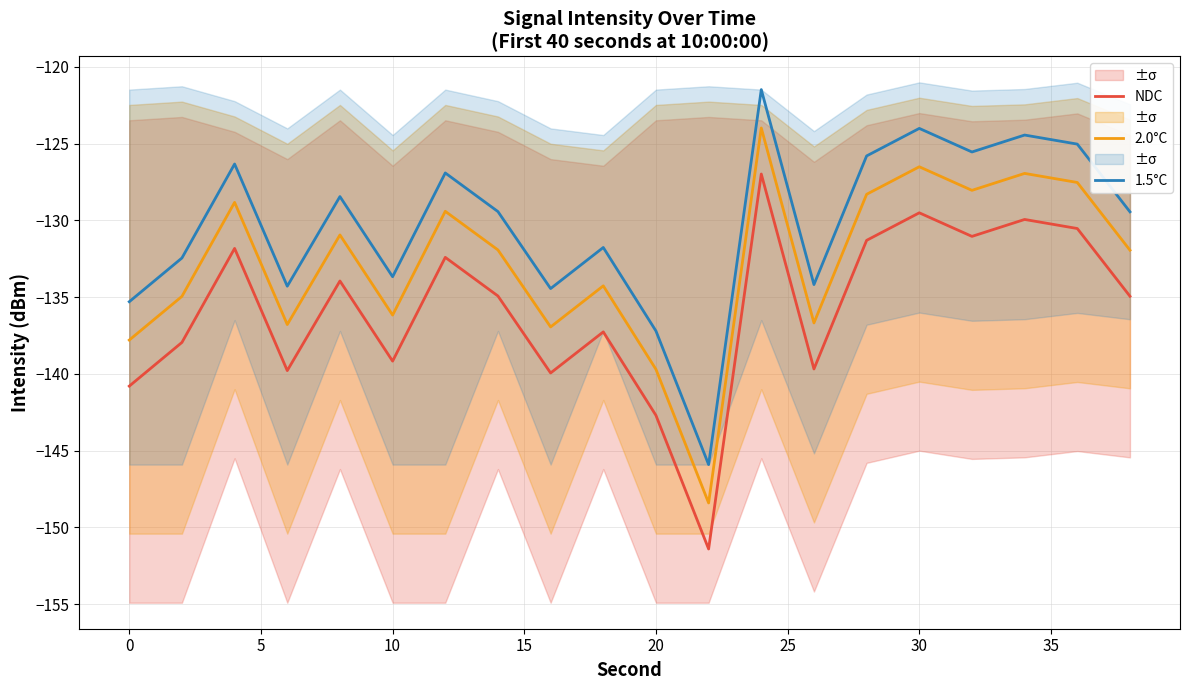

At which label is 2.0°C closest to -136?

10